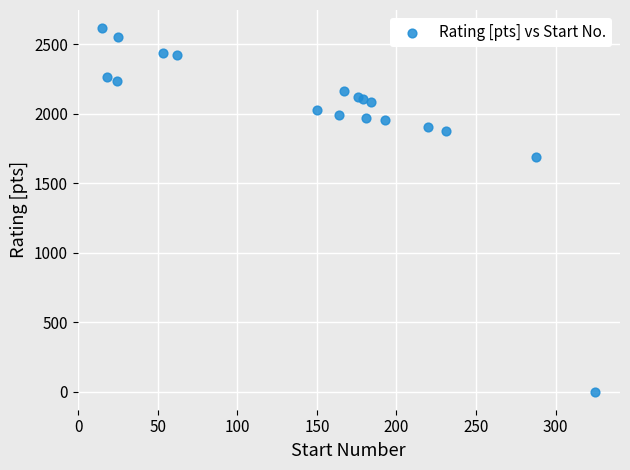

What Y value in the scatter plot is closest to 1308?

1686